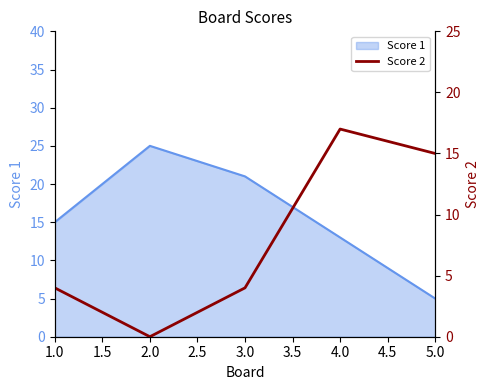

Is it true that Score 1 equals 21 at 3.0?

True